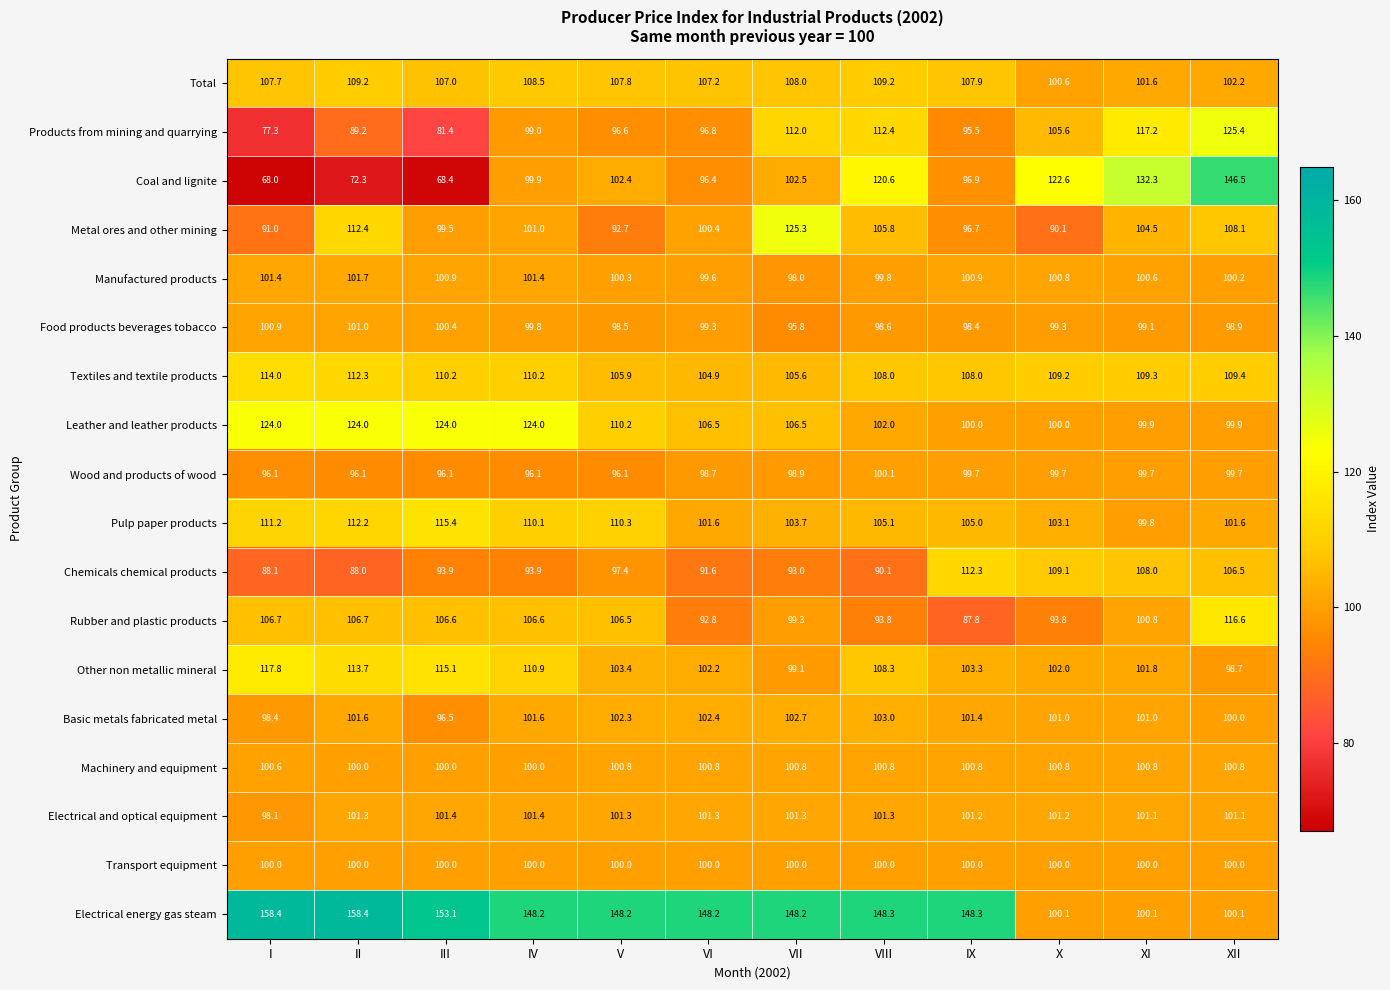

At which category does the chart reach its minimum across all series?

I